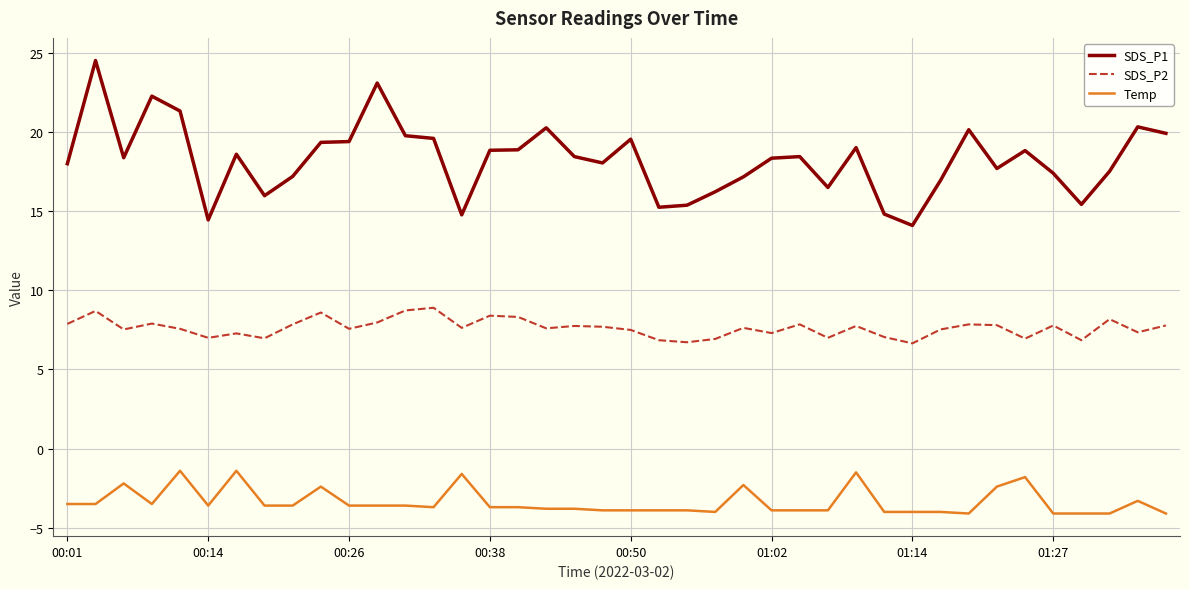

List the series in order of their overall mean, highest first.

SDS_P1, SDS_P2, Temp